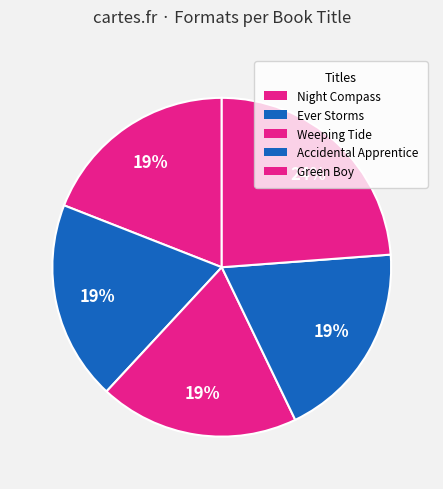

To the nearest percent, what is the average slice percentage?

20%